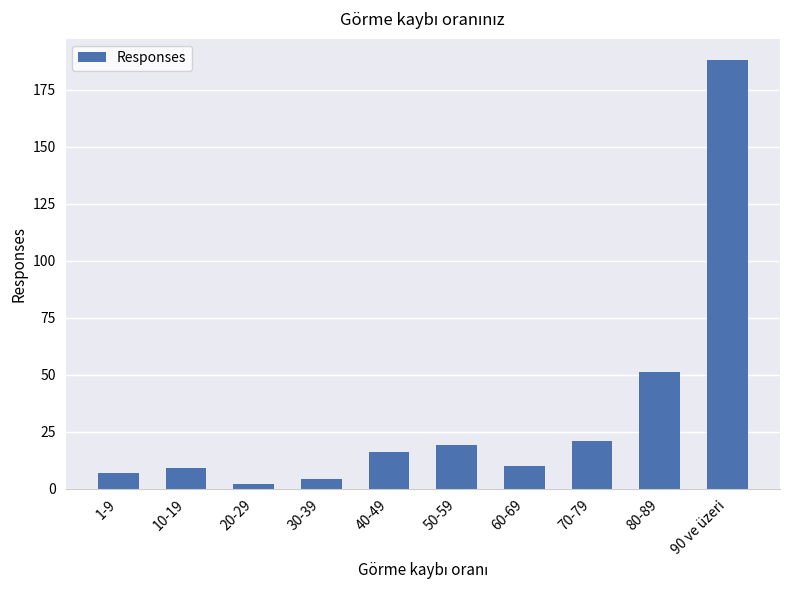

Is it true that the value at 80-89 is 51?

True